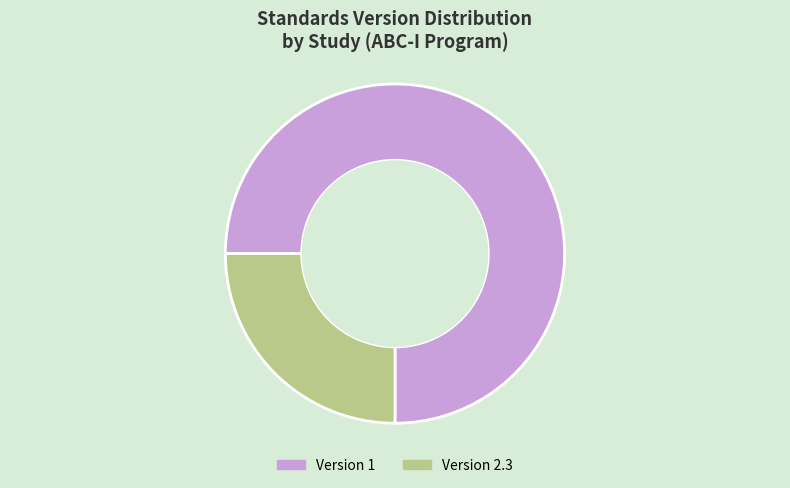

Is Version 1 the majority of the pie?

Yes